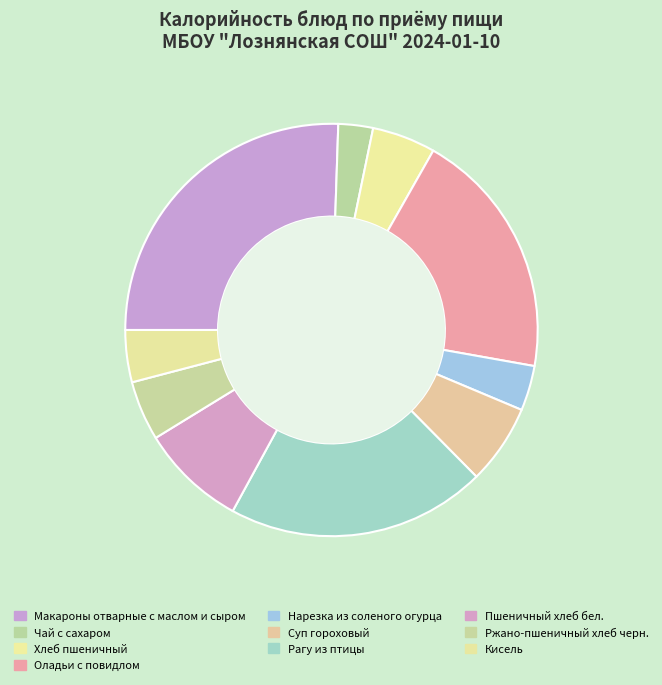

Is there a majority slice in this chart?

No